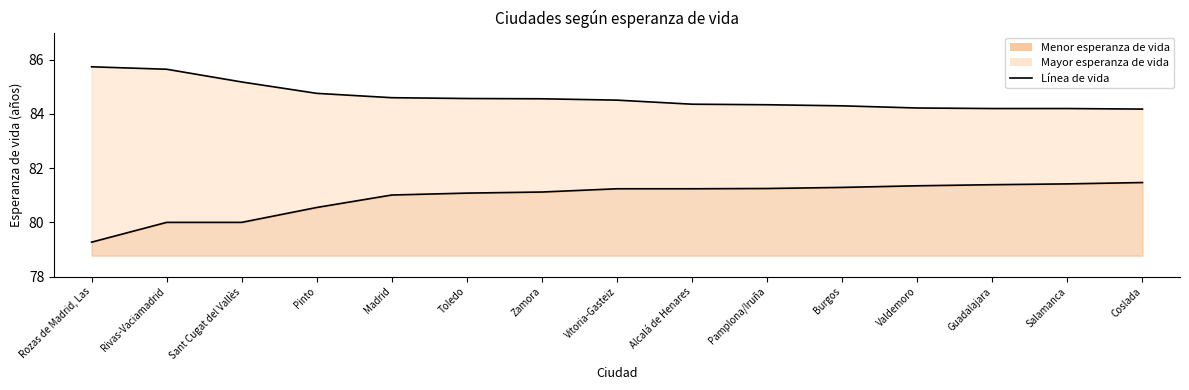

What is the sum of all Mayor esperanza de vida values?

1269.4